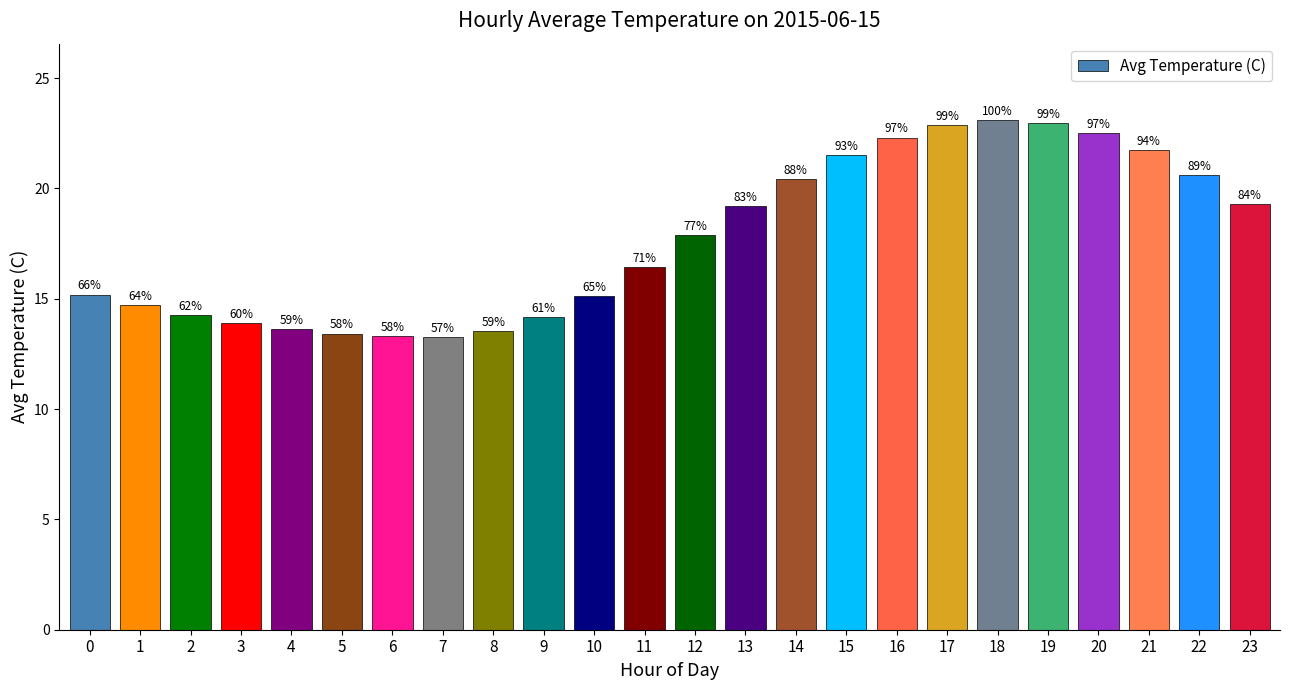

What is the difference between the maximum and minimum values?

9.8